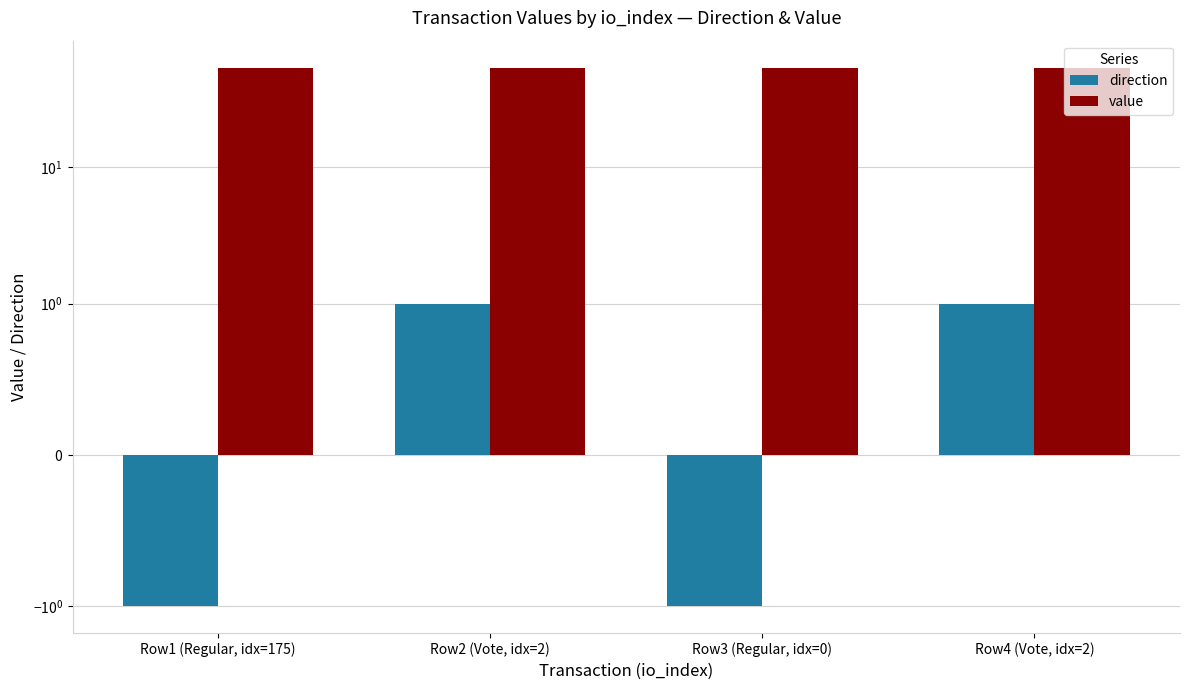

What is the maximum value for value?

54.1